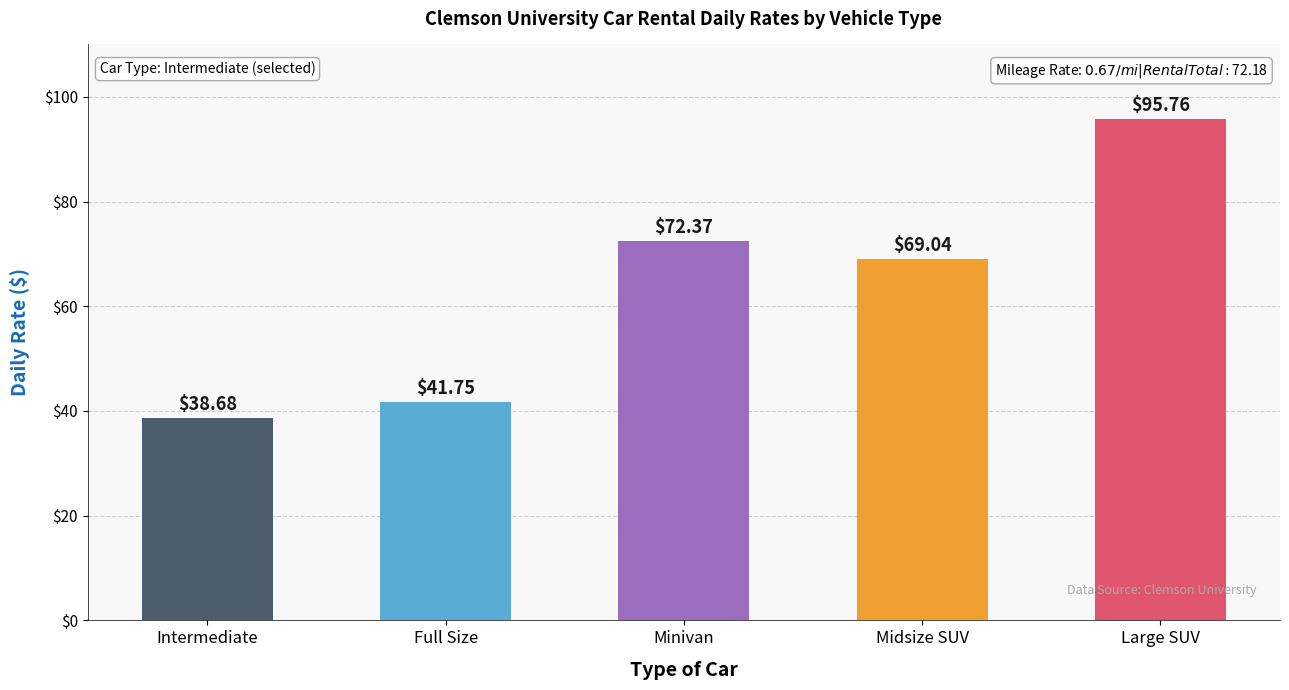

Where does the data first go above 69?

Minivan